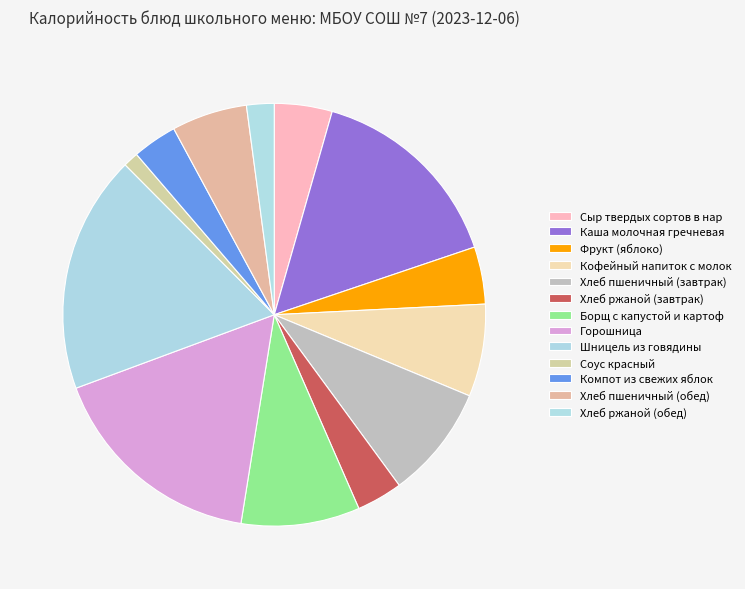

Is there any slice that represents more than half of the pie?

No